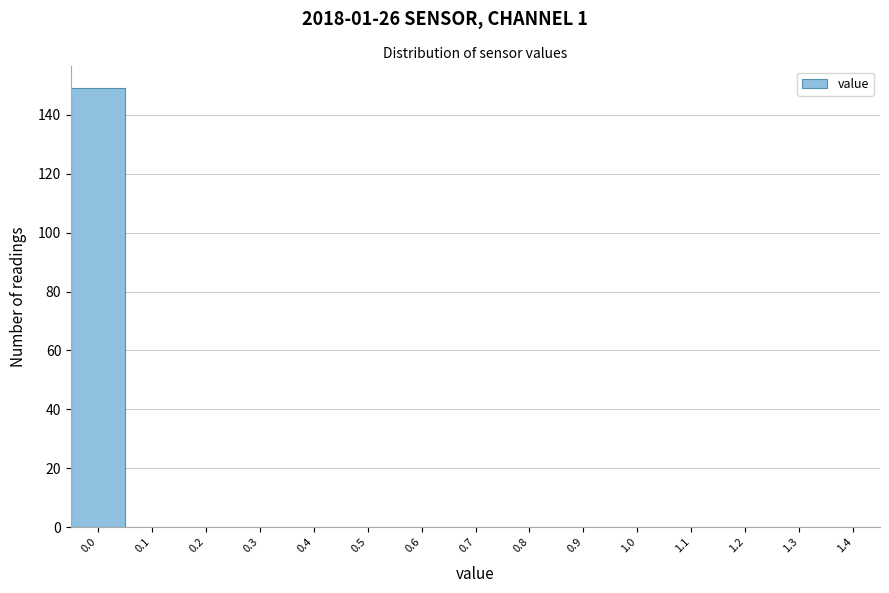

Reading left to right, transcribe all the data shown in this chart.

0.0=149	0.1=0	0.2=0	0.3=0	0.4=0	0.5=0	0.6=0	0.7=0	0.8=0	0.9=0	1.0=0	1.1=0	1.2=0	1.3=0	1.4=0